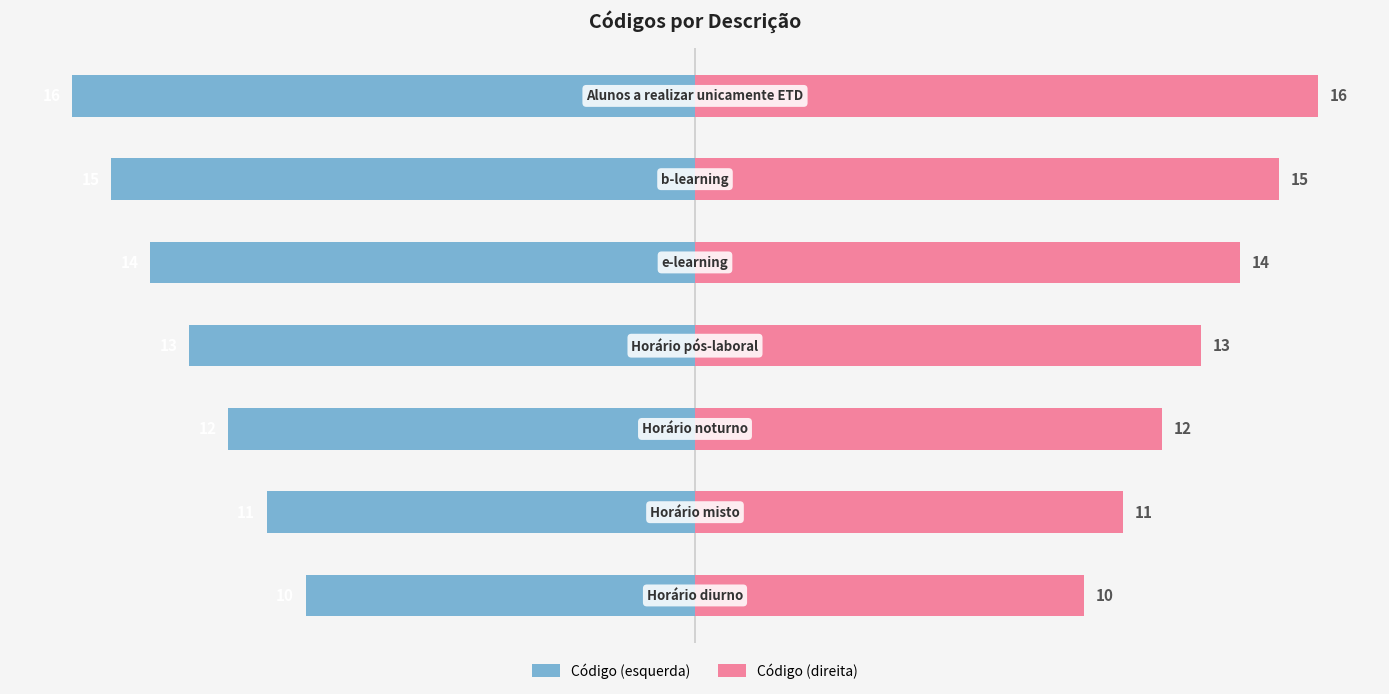

The value of Código (direita) at 0 is 5. True or false?

False